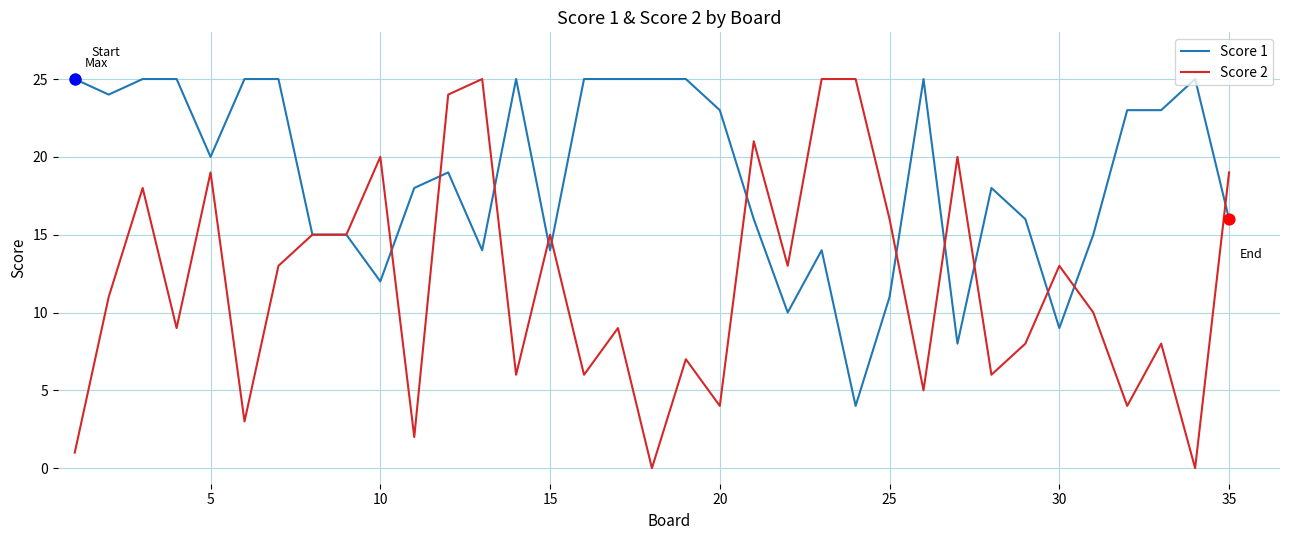

Which series has the largest total across all categories?

Score 1